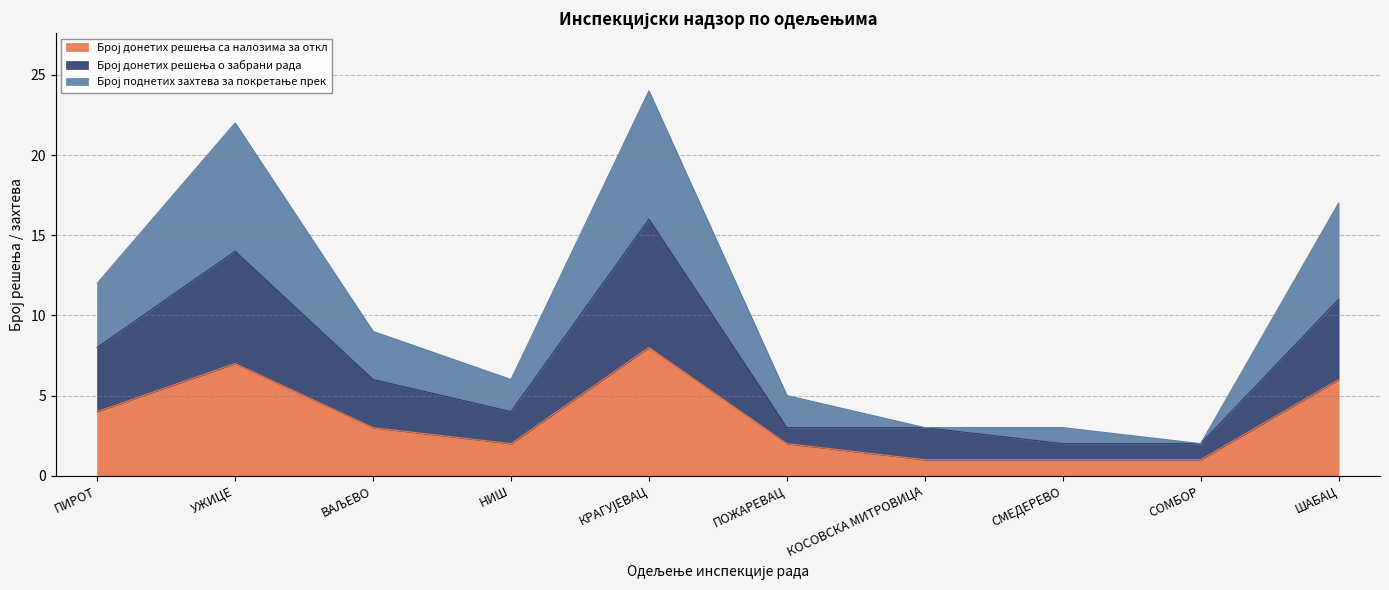

True or false: Број донетих решења о забрани рада and Број поднетих захтева за покретање прек intersect in this chart.

False